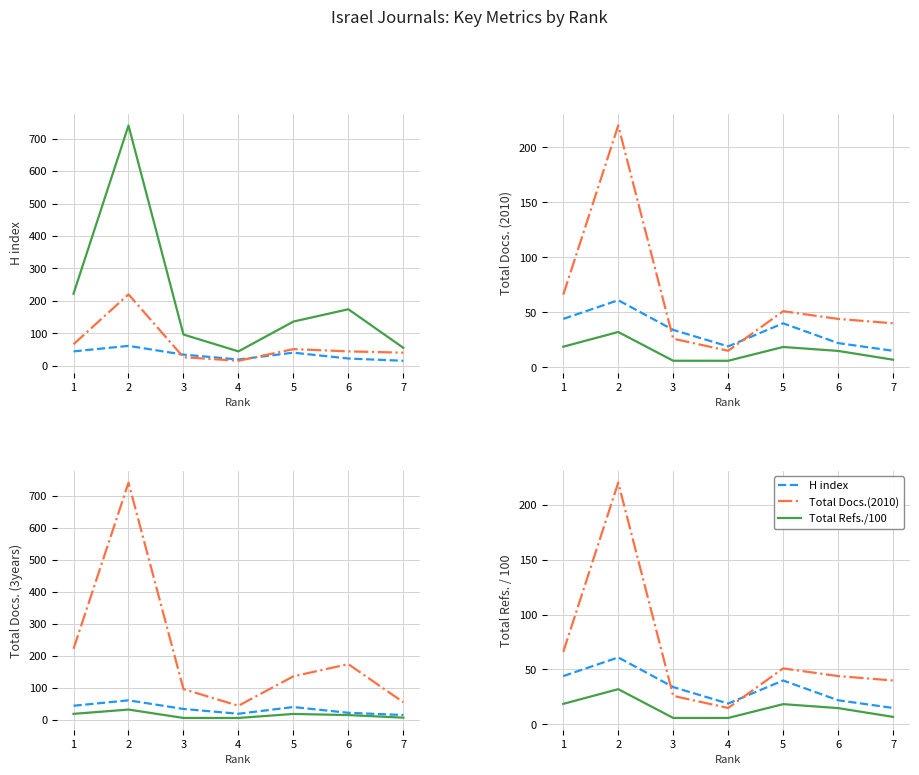

Is it true that Total Docs.(2010) equals 380.9 at 2?

False